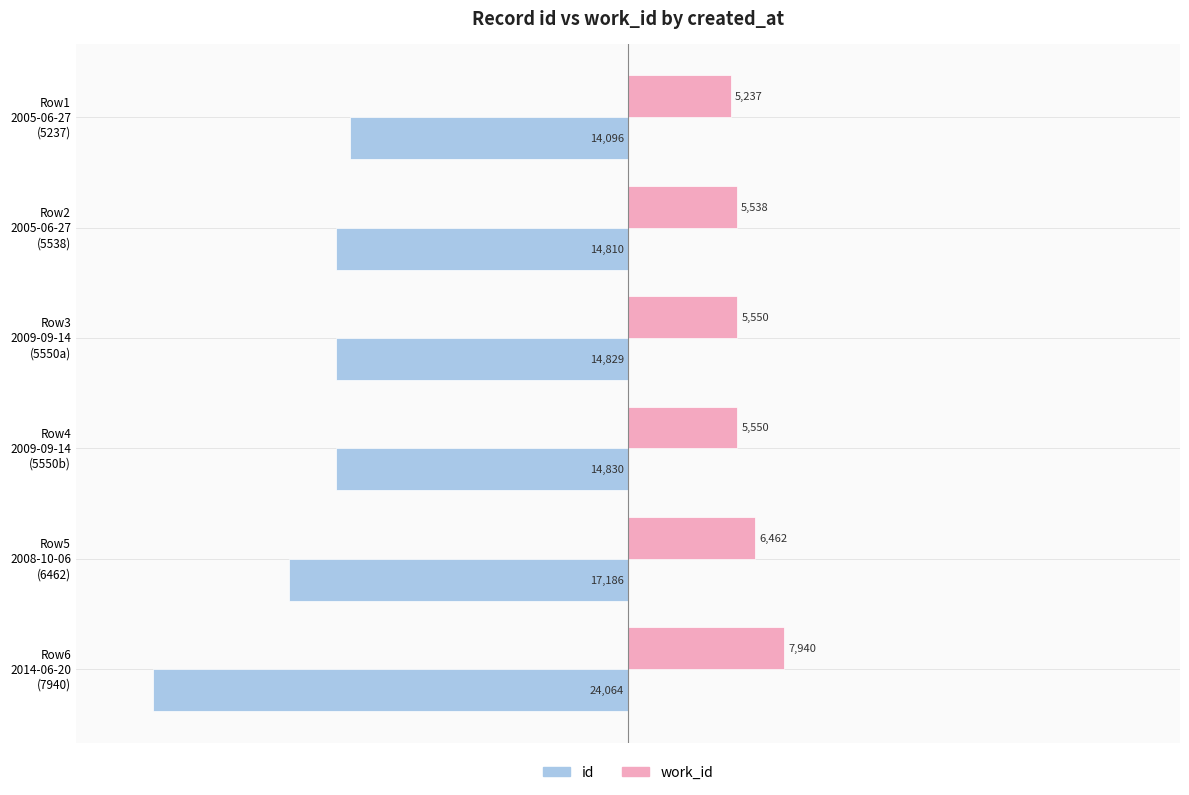

How many values in the id series are below -14829?

3